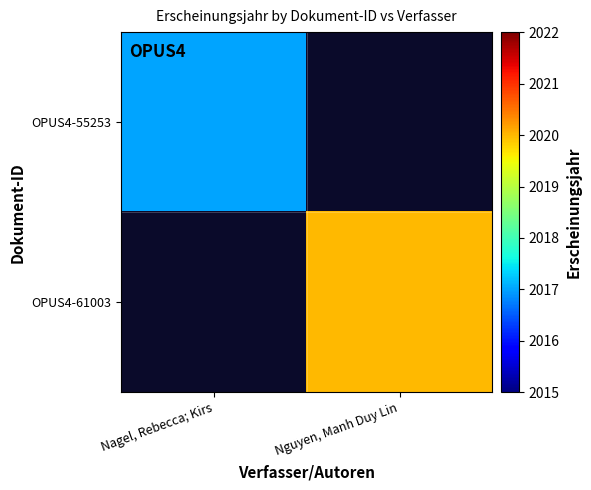

What is the total value across all series at Nguyen, Manh Duy Lin?

2020